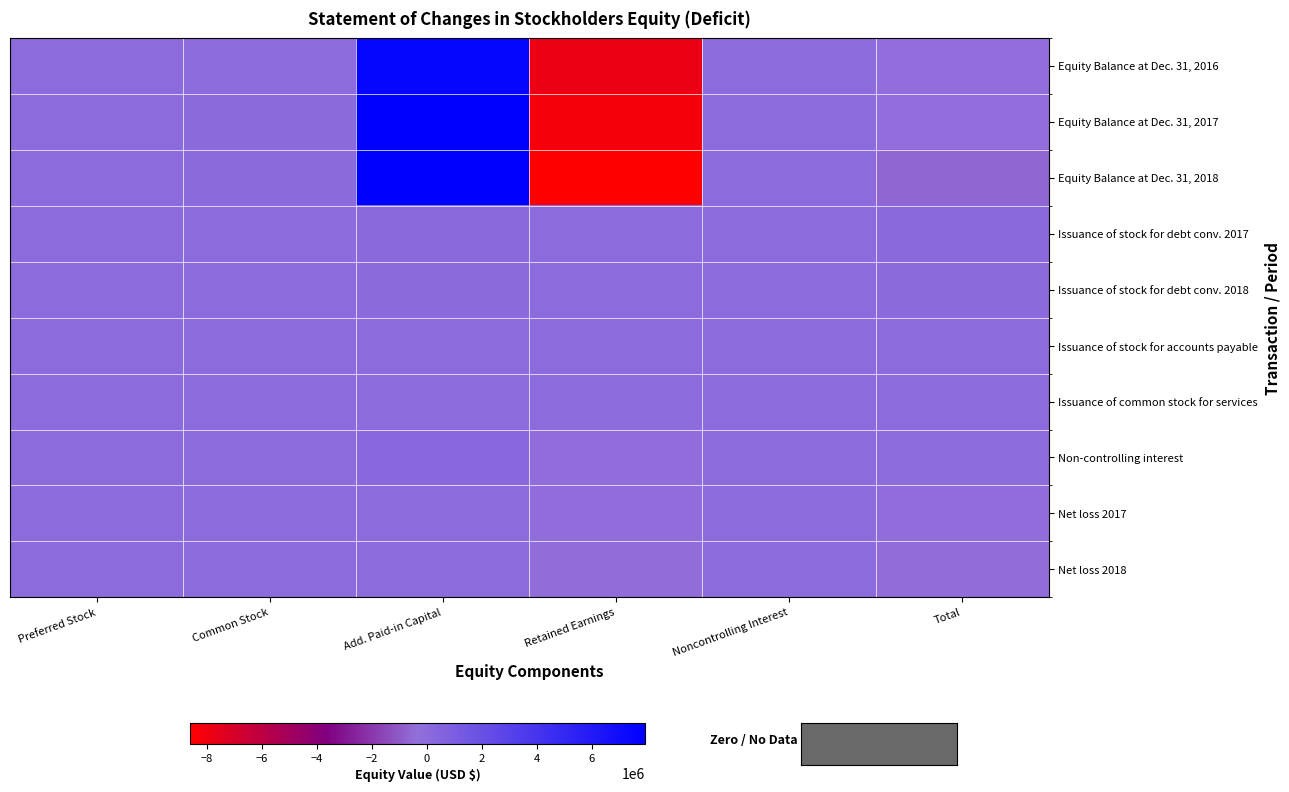

Reading left to right, transcribe all the data shown in this chart.

Equity Balance at Dec. 31, 2016: Preferred Stock=0	Common Stock=18366	Add. Paid-in Capital=7531256	Retained Earnings=-7801231	Noncontrolling Interest=-21242	Total=-272851
Equity Balance at Dec. 31, 2017: Preferred Stock=0	Common Stock=46218	Add. Paid-in Capital=7881784	Retained Earnings=-8208098	Noncontrolling Interest=0	Total=-280096
Equity Balance at Dec. 31, 2018: Preferred Stock=0	Common Stock=53912	Add. Paid-in Capital=7931013	Retained Earnings=-8625412	Noncontrolling Interest=0	Total=-640487
Issuance of stock for debt conv. 2017: Preferred Stock=0	Common Stock=23902	Add. Paid-in Capital=143825	Retained Earnings=0	Noncontrolling Interest=0	Total=167727
Issuance of stock for debt conv. 2018: Preferred Stock=0	Common Stock=7694	Add. Paid-in Capital=49229	Retained Earnings=0	Noncontrolling Interest=0	Total=56923
Issuance of stock for accounts payable: Preferred Stock=0	Common Stock=1850	Add. Paid-in Capital=16650	Retained Earnings=0	Noncontrolling Interest=0	Total=18500
Issuance of common stock for services: Preferred Stock=0	Common Stock=2100	Add. Paid-in Capital=18900	Retained Earnings=0	Noncontrolling Interest=0	Total=21000
Non-controlling interest: Preferred Stock=0	Common Stock=0	Add. Paid-in Capital=171153	Retained Earnings=-192395	Noncontrolling Interest=21242	Total=0
Net loss 2017: Preferred Stock=0	Common Stock=0	Add. Paid-in Capital=0	Retained Earnings=-214472	Noncontrolling Interest=0	Total=-214472
Net loss 2018: Preferred Stock=0	Common Stock=0	Add. Paid-in Capital=0	Retained Earnings=-417314	Noncontrolling Interest=0	Total=-417314